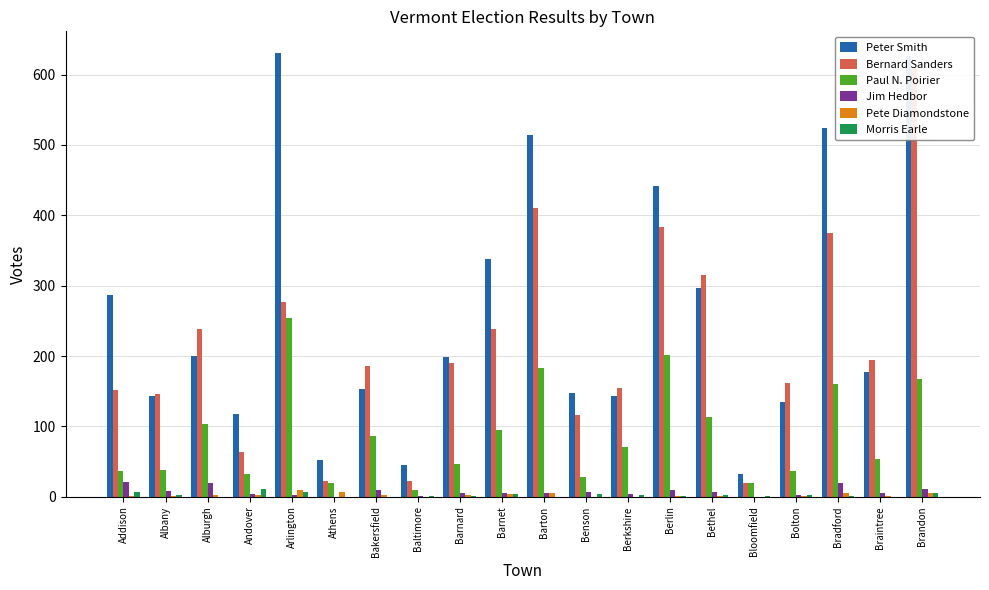

What is the difference between the second highest and minimum values in the Peter Smith series?

594